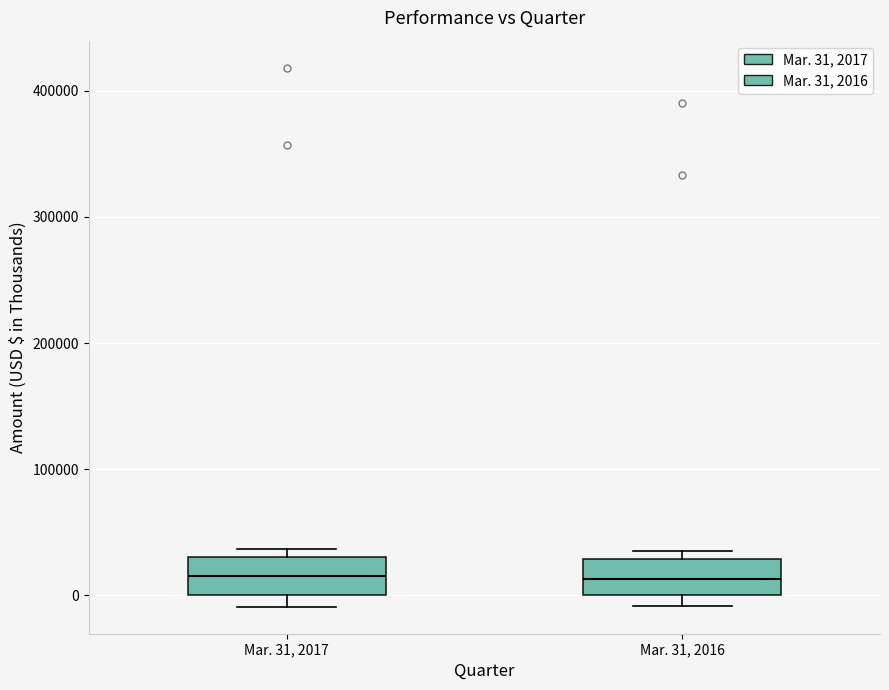

Where does the median line of the box for Mar. 31, 2017 sit on the y-axis? The values are not printed on the chart, so give them approximately, as read against the axis.

20000